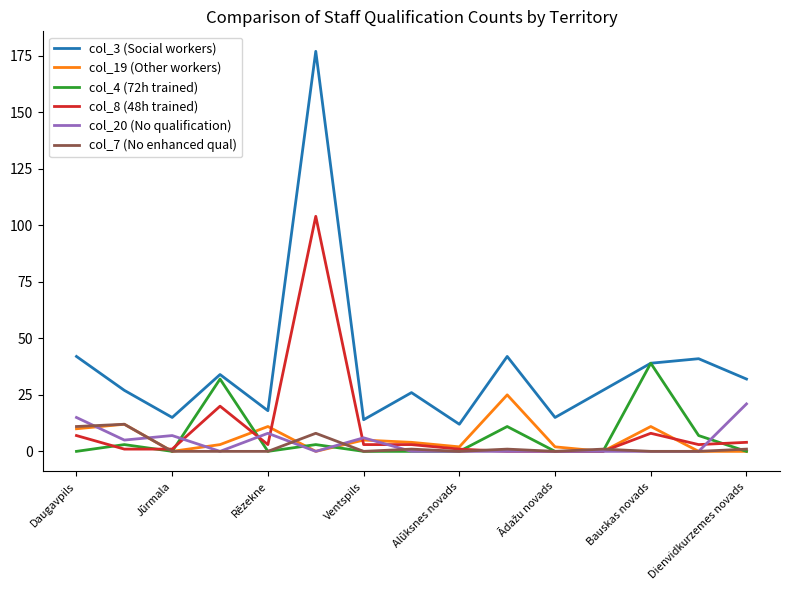

True or false: col_3 (Social workers) and col_8 (48h trained) cross at least once.

False